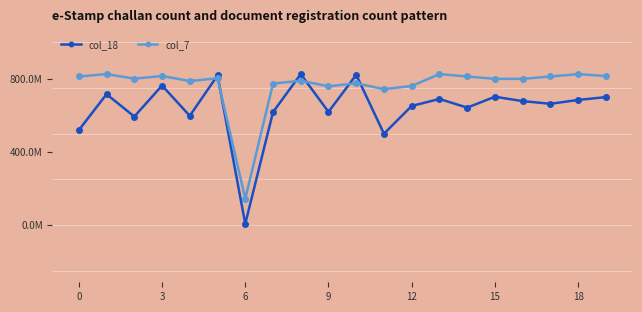

What are all the series names shown in the legend?

col_18, col_7